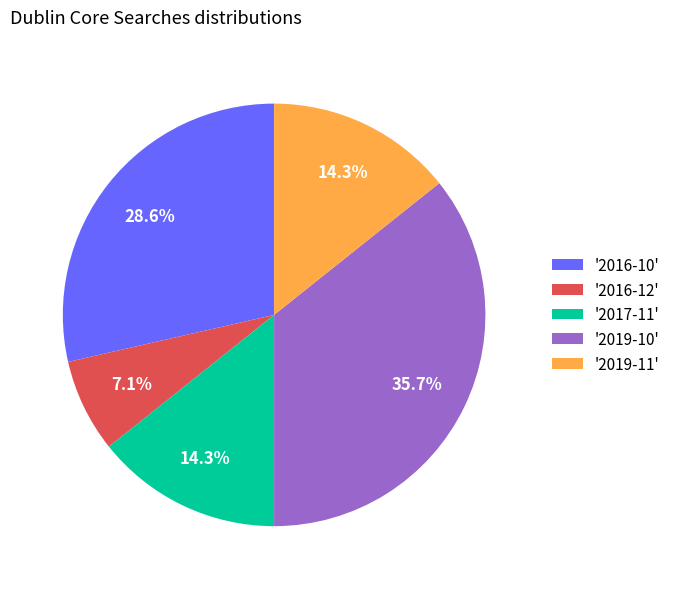

Combined, do '2017-11' and '2019-11' account for over 50%?

No